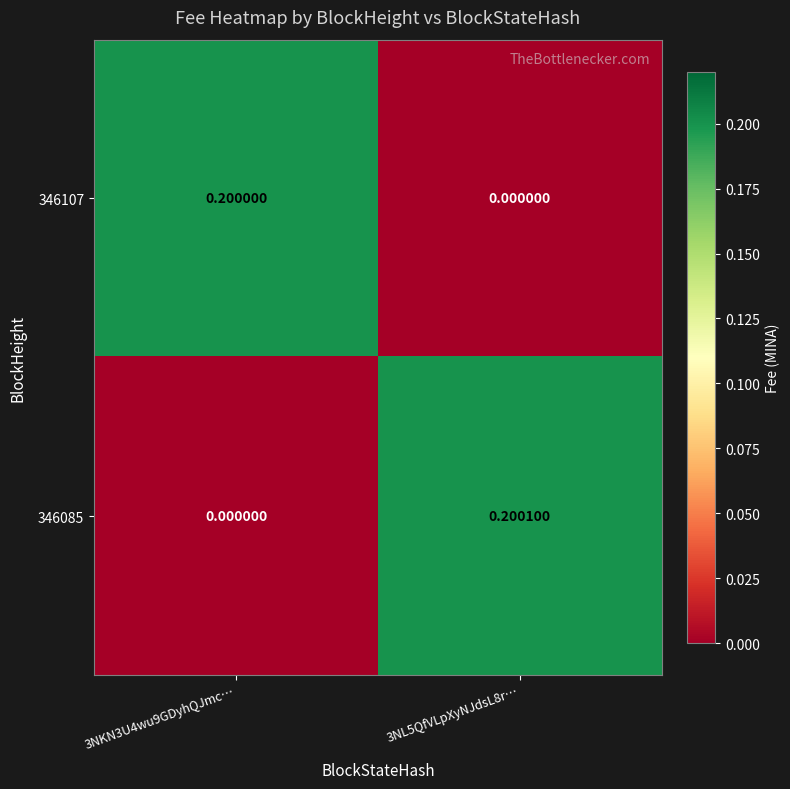

Rank the series by their average value, from lowest to highest.

346107, 346085